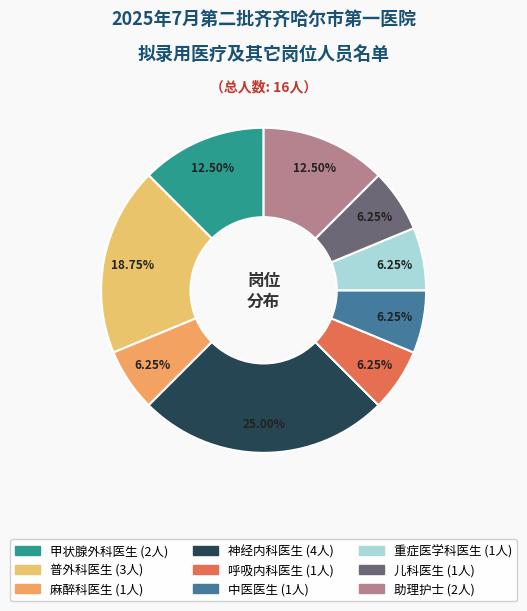

To the nearest percent, what is the difference between the largest and smallest slice percentages?

19%